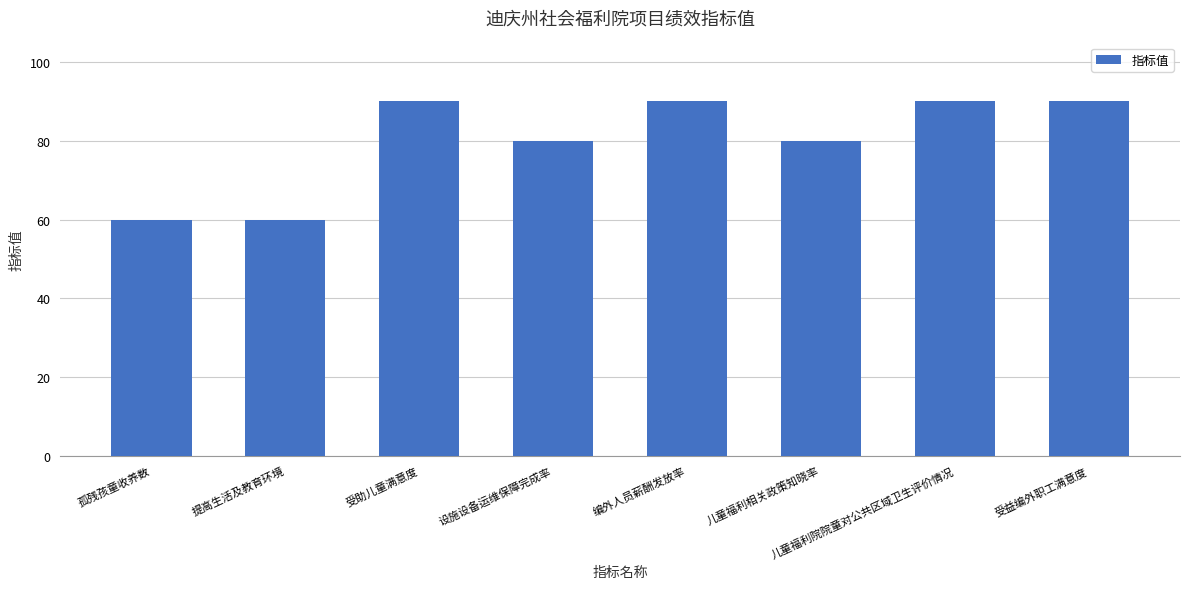

What is the sum of all values?

640